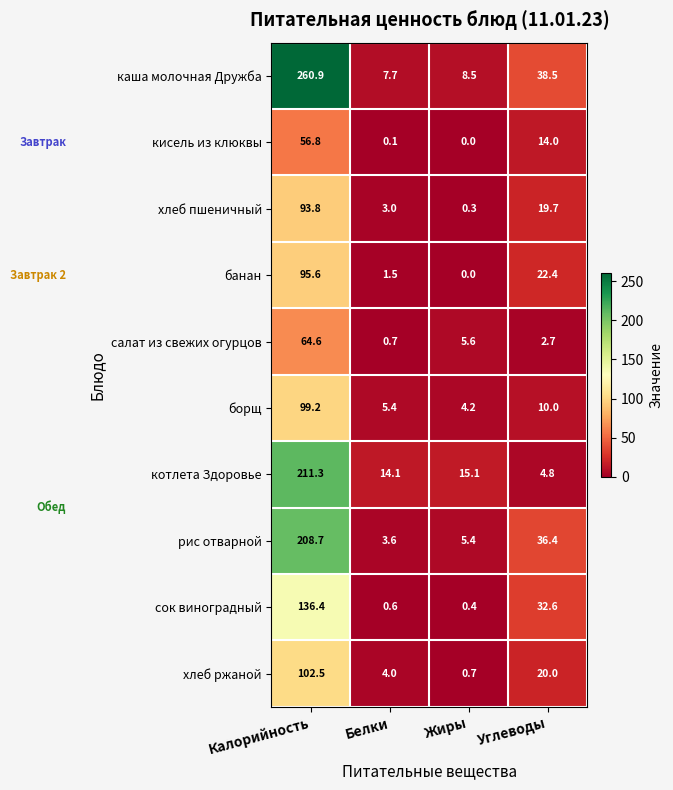

The хлеб ржаной series shows 20.0 at Углеводы. True or false?

True